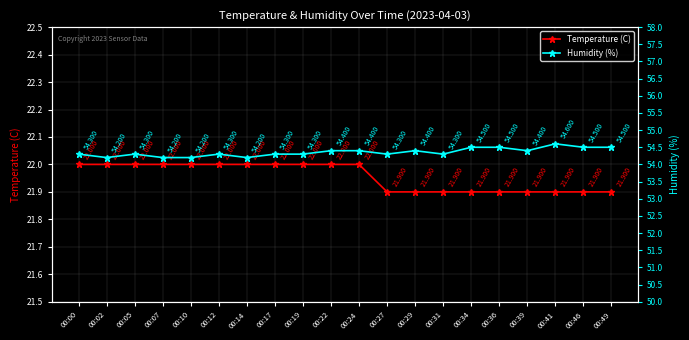

Read the Temperature (C) value at 00:02.

22.0